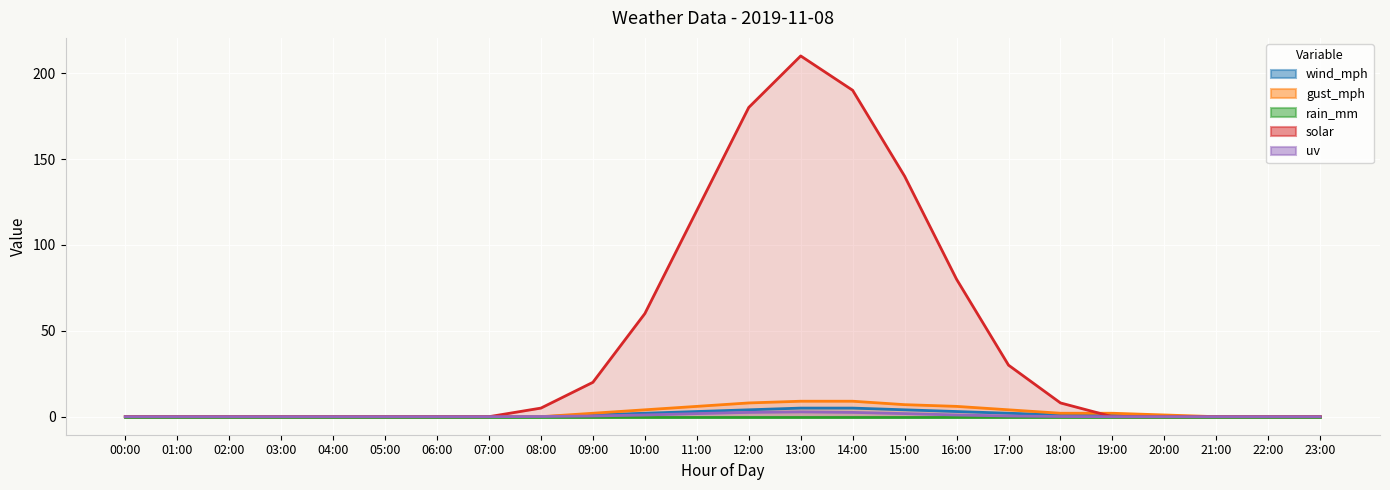

How many data points in gust_mph are less than 1?

12